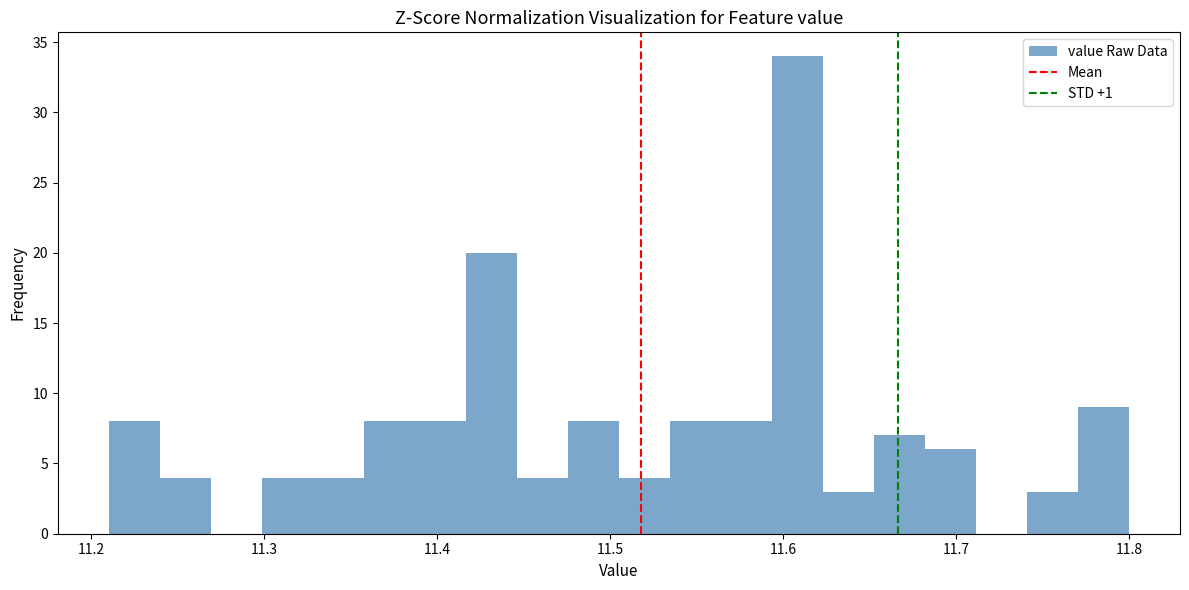

Around what value on the x-axis is the tallest bar? Give the approximate position of its centre, as read against the axis.

11.61